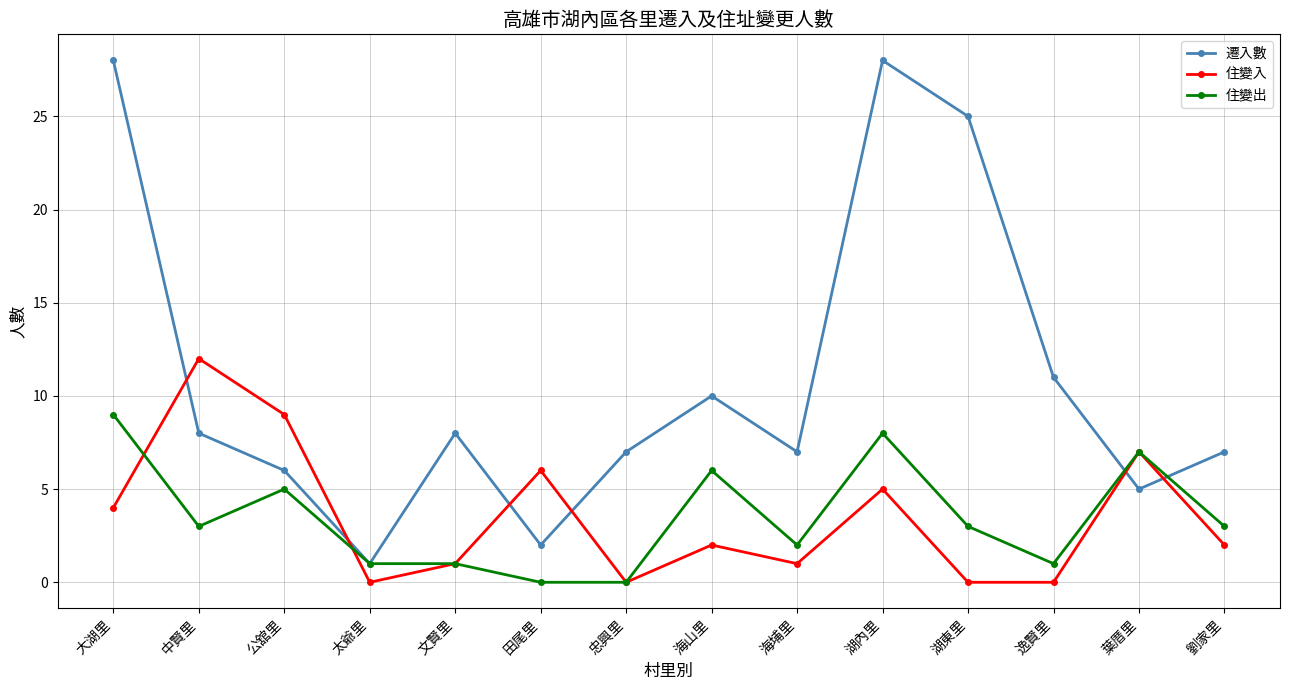

Does the chart display data point markers on the line(s)?

Yes